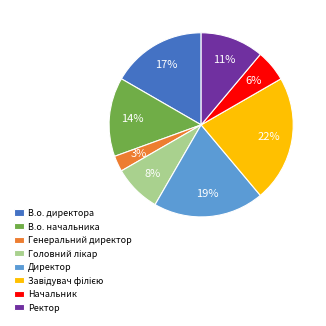

Which slice is the smallest?

Генеральний директор